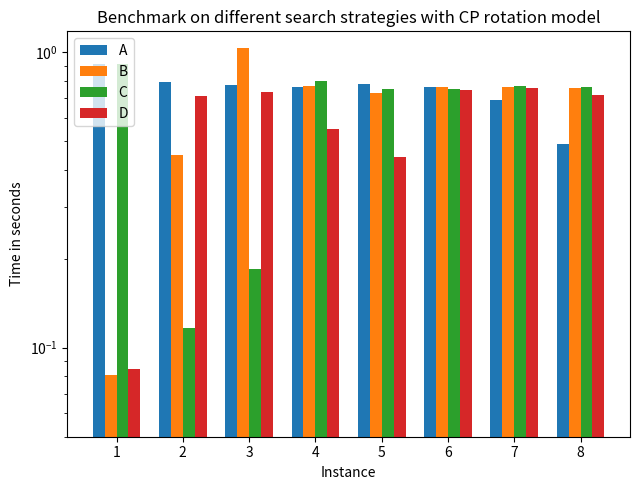

Reading left to right, list all the values displayed in this chart.

A: 1=0.9	2=0.8	3=0.8	4=0.8	5=0.8	6=0.8	7=0.7	8=0.5
B: 1=0.1	2=0.4	3=1.0	4=0.8	5=0.7	6=0.8	7=0.8	8=0.8
C: 1=0.9	2=0.1	3=0.2	4=0.8	5=0.8	6=0.8	7=0.8	8=0.8
D: 1=0.1	2=0.7	3=0.7	4=0.5	5=0.4	6=0.7	7=0.8	8=0.7